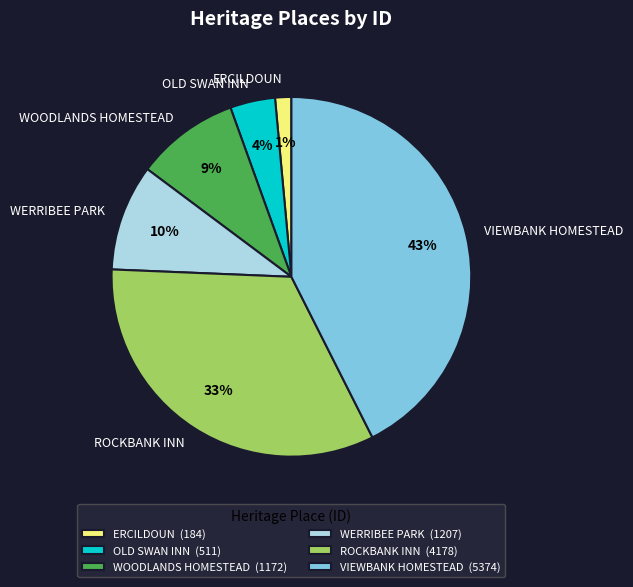

What is the largest slice in the pie chart?

VIEWBANK HOMESTEAD